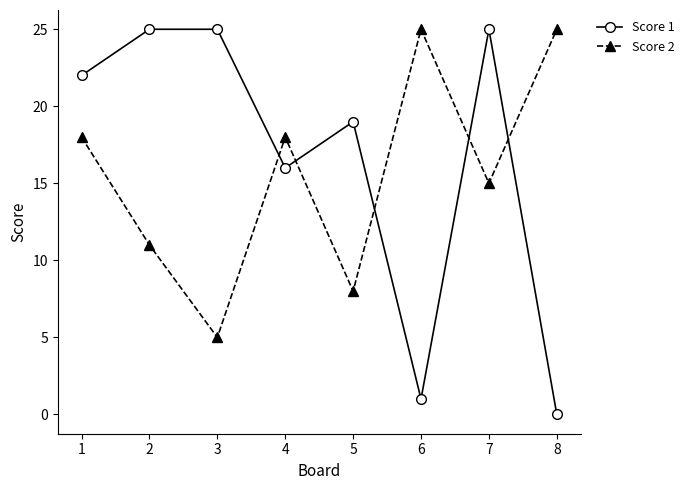

How many values in the Score 1 series are below 22?

4